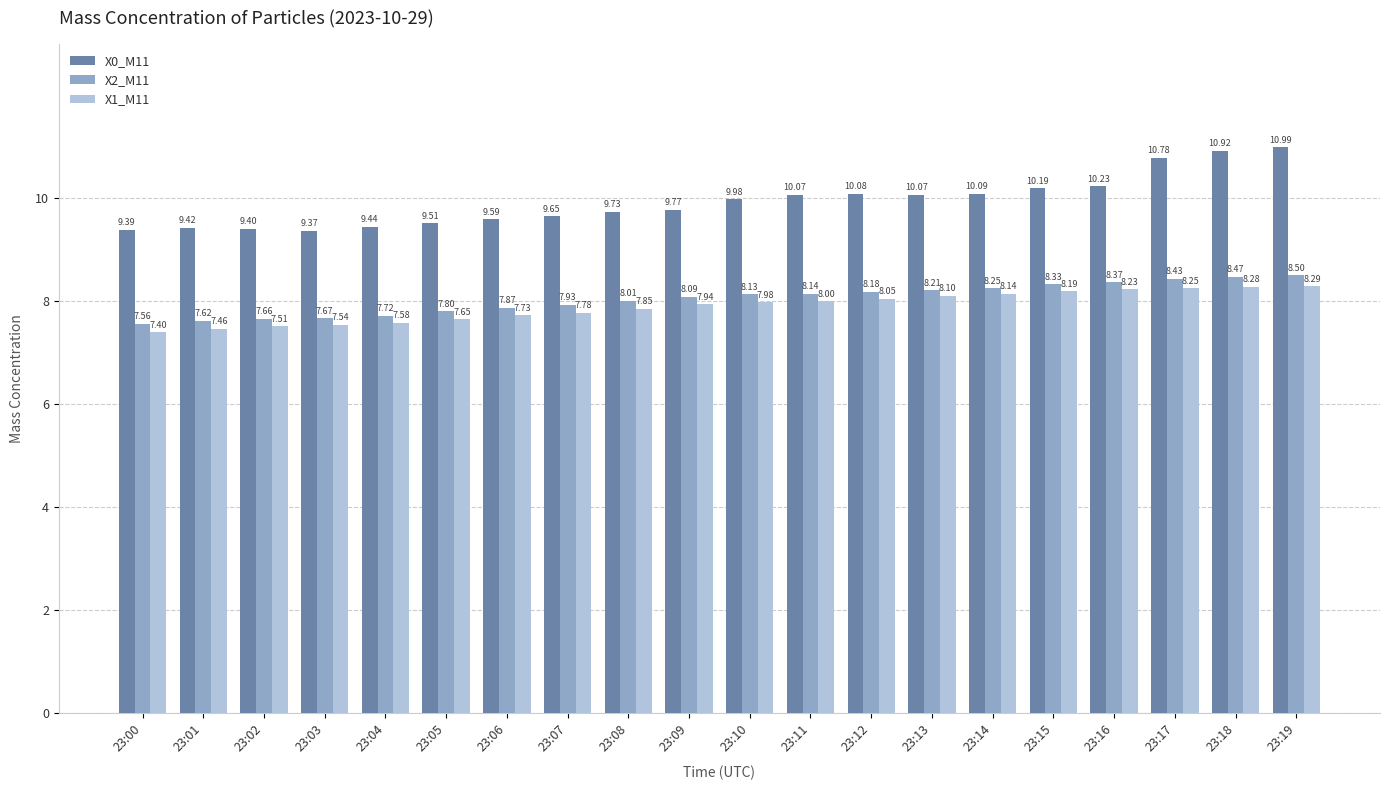

How many bars are there in total?

60